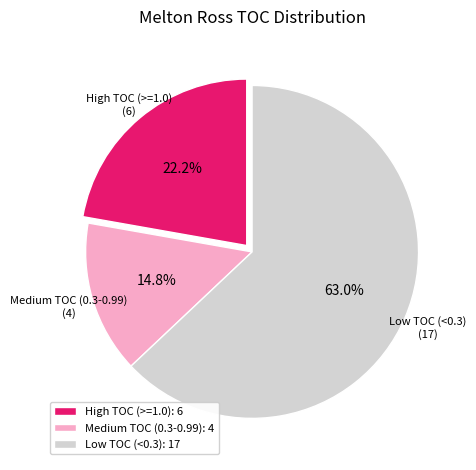

How many segments does this pie chart have?

3